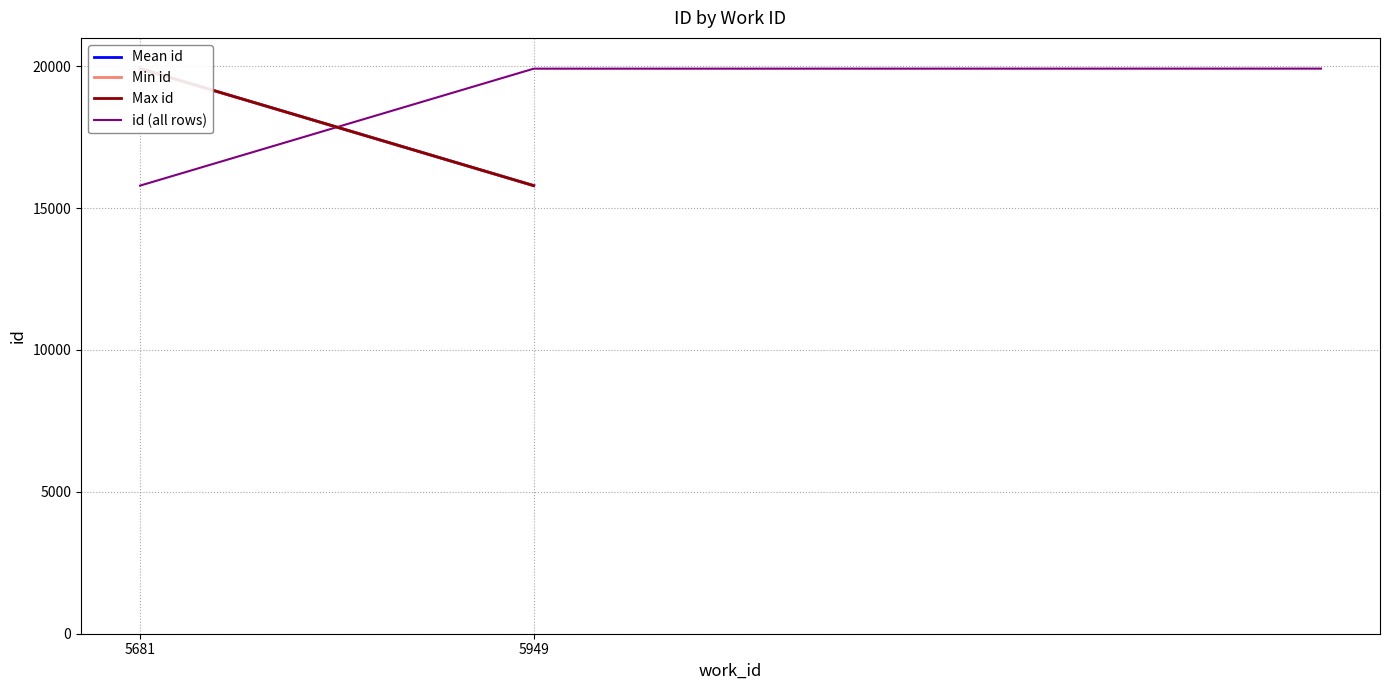

What is the highest value of the id (all rows) series?

19917